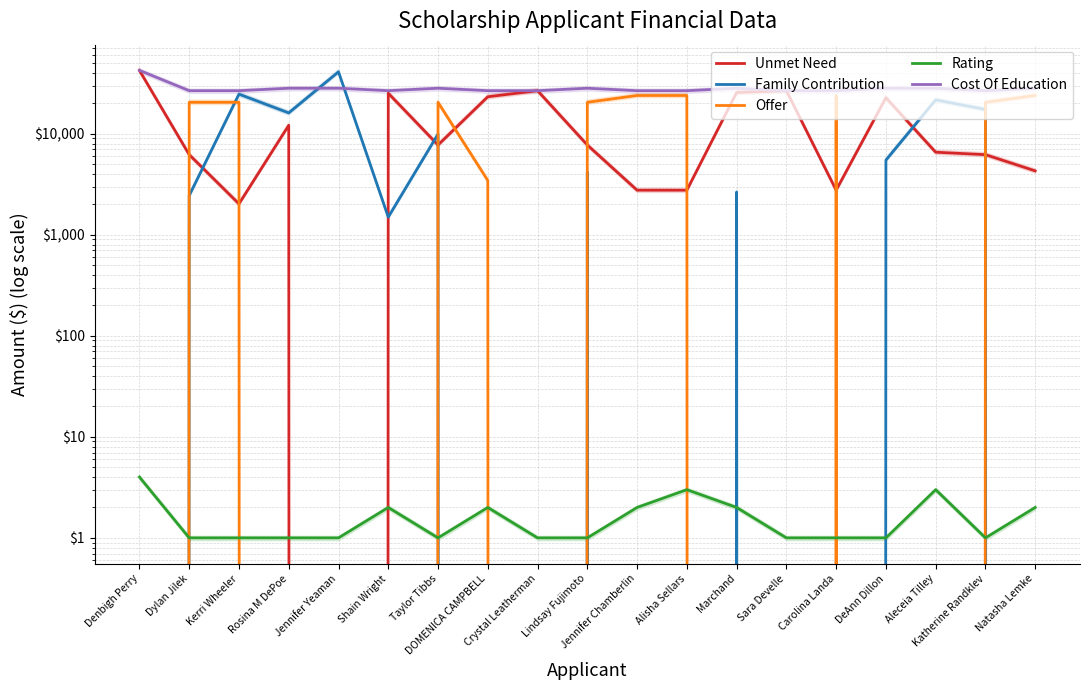

What is the sum of all Unmet Need values?

253928